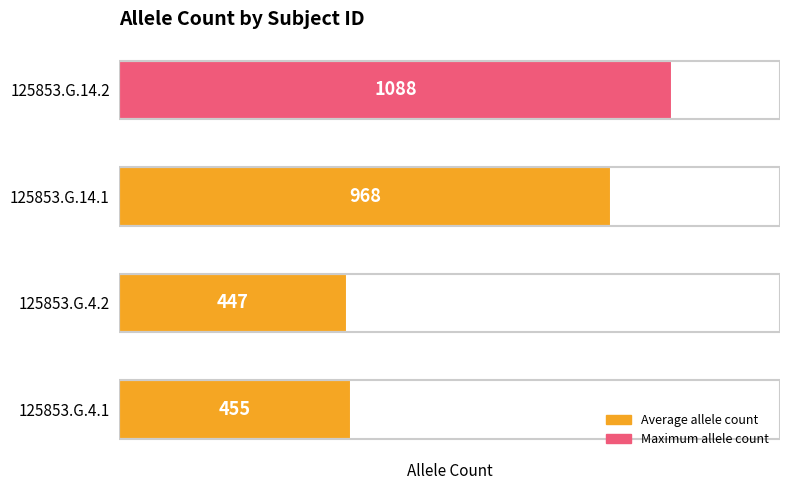

Reading bottom to top, what are all the values shown in this chart?

125853.G.4.1=455	125853.G.4.2=447	125853.G.14.1=968	125853.G.14.2=1088